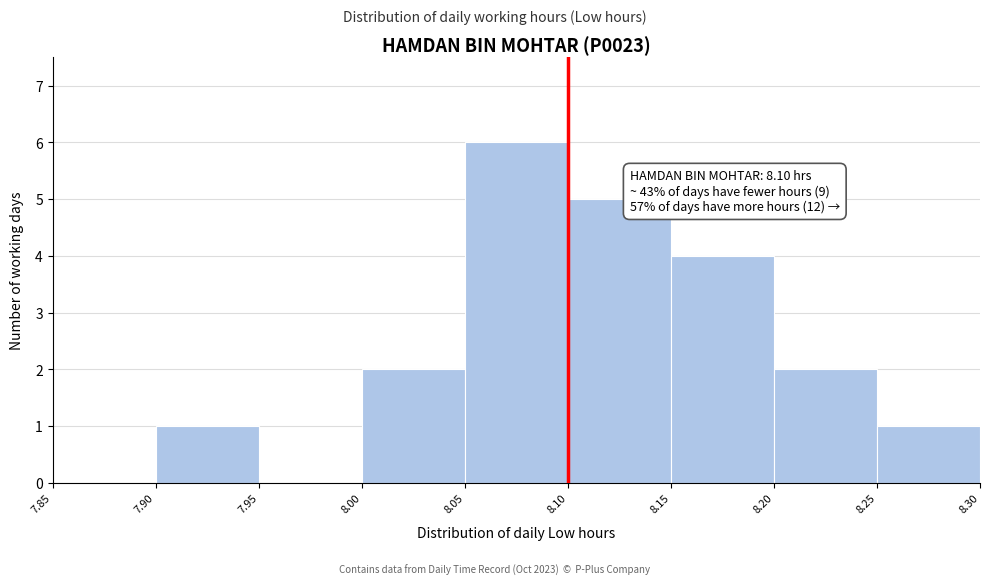

Over which range of the x-axis is the bar tallest?

8.05 to 8.10